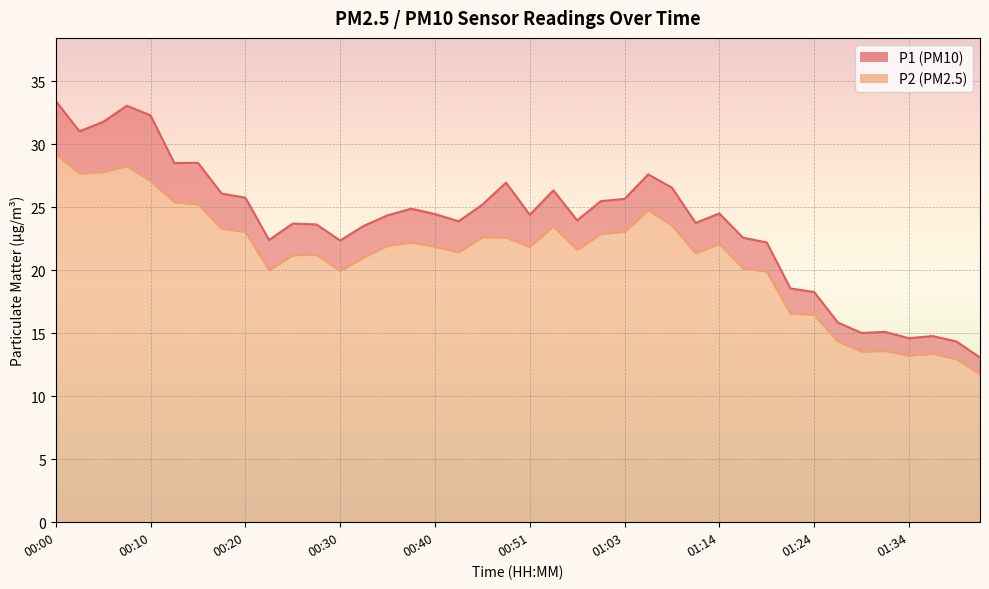

How many data points in P2 are less than 21?

13